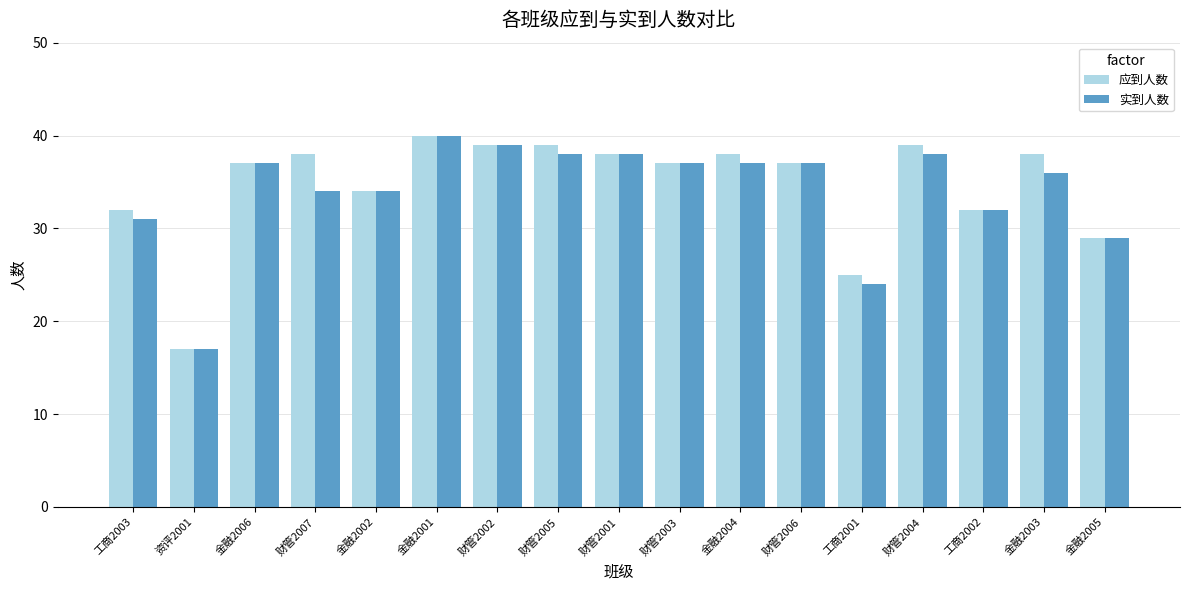

What is the greatest value displayed?

40